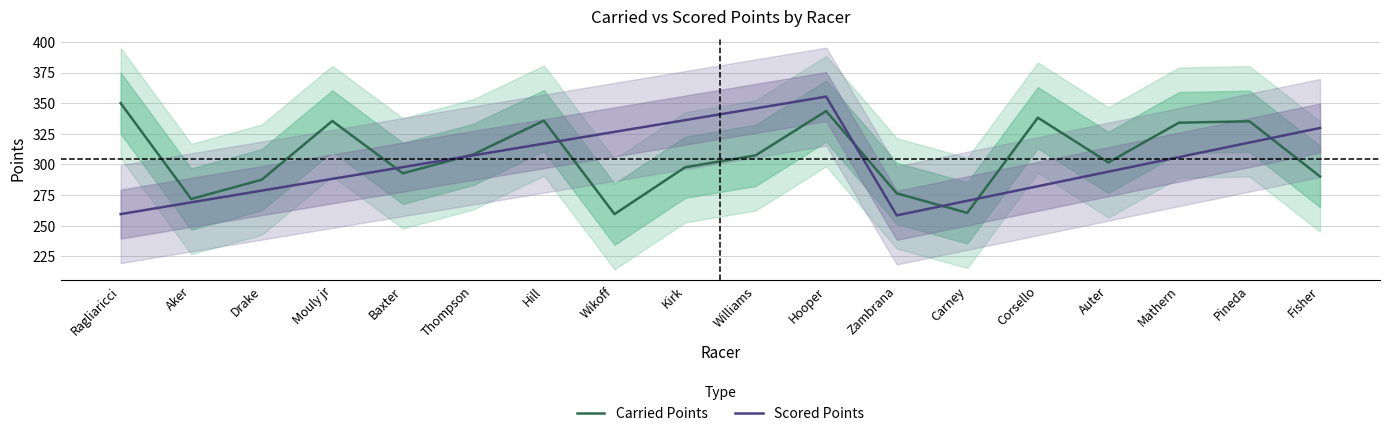

At how many categories does at least one series exceed 267?

18